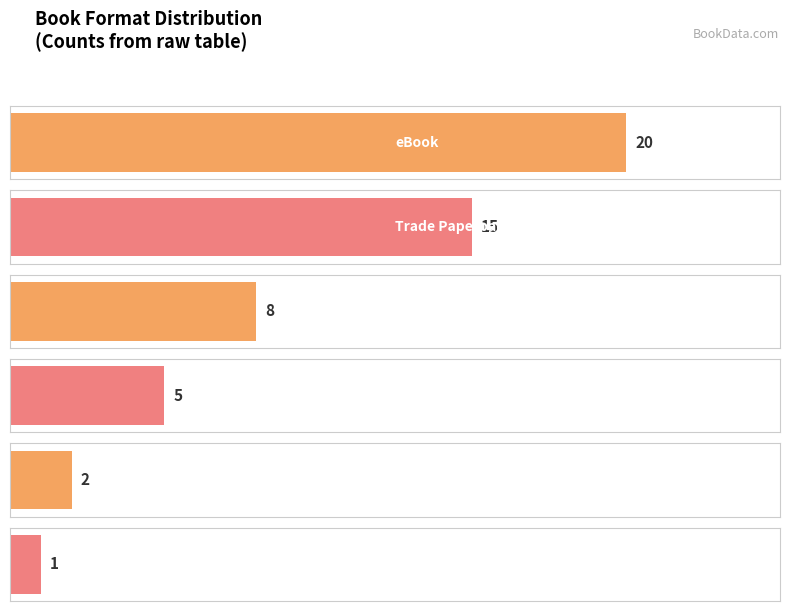

What is the label of the 6th bar from the left?

Compact Disk